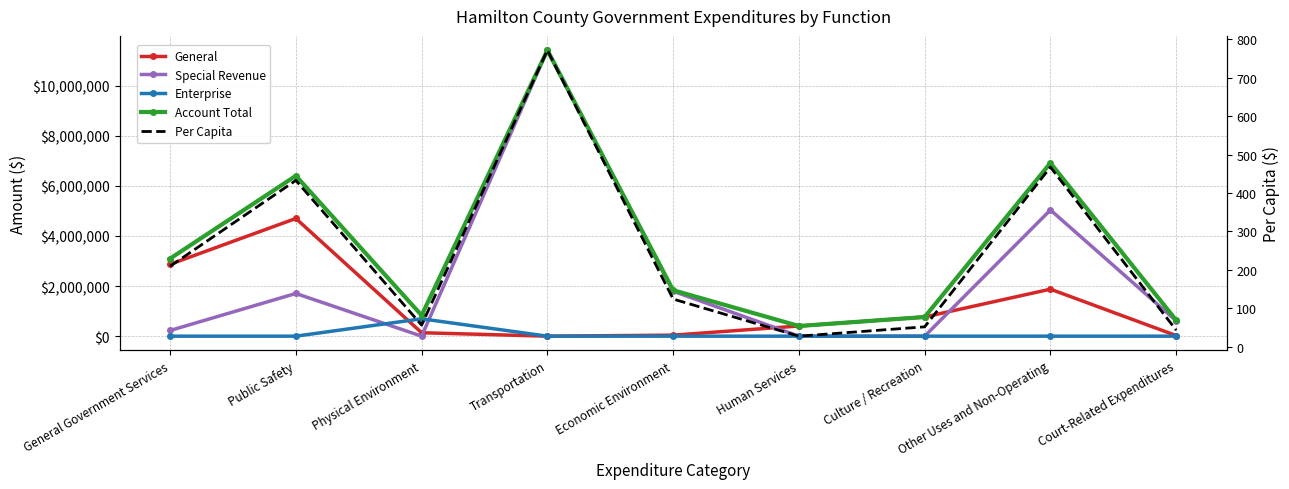

What value does the General series have at Other Uses and Non-Operating?

1874987.0